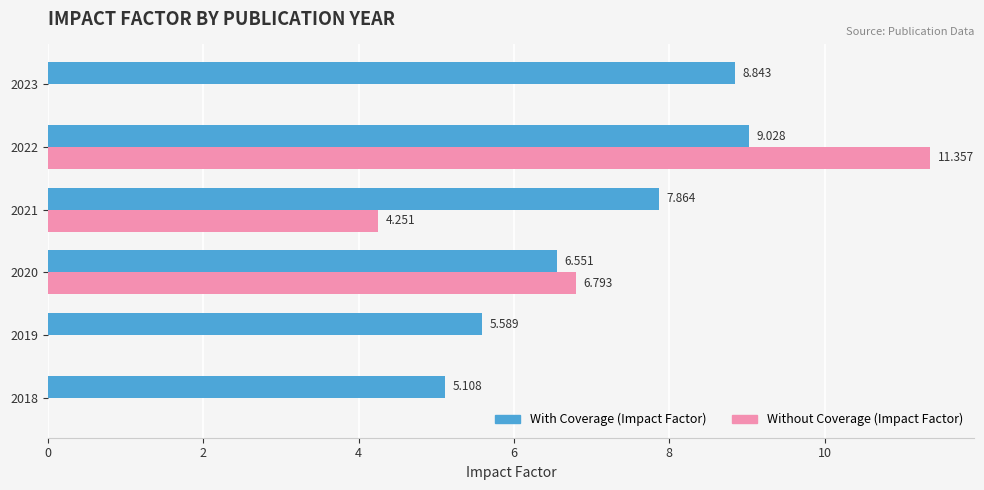

Which series has the largest total across all categories?

With Coverage (Impact Factor)